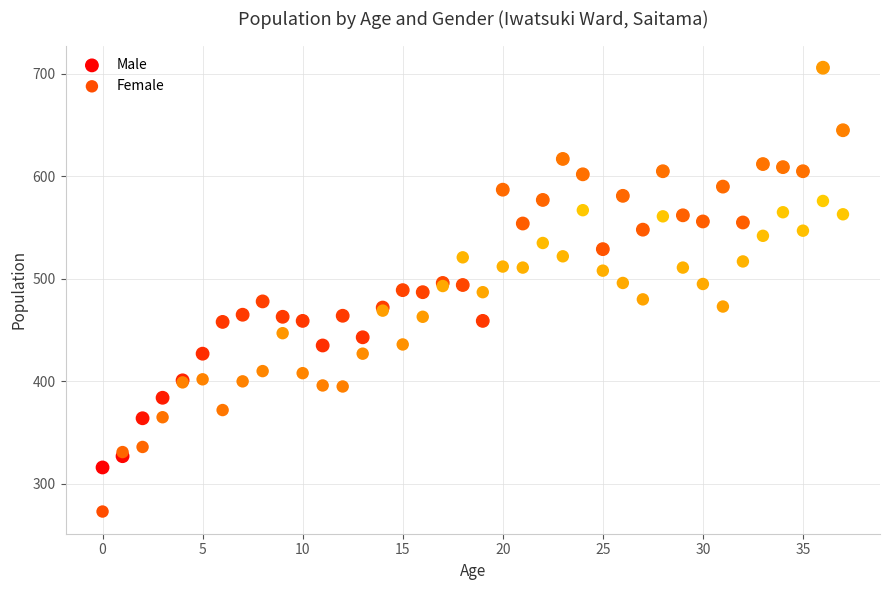

Which series reaches the maximum Y coordinate?

Male